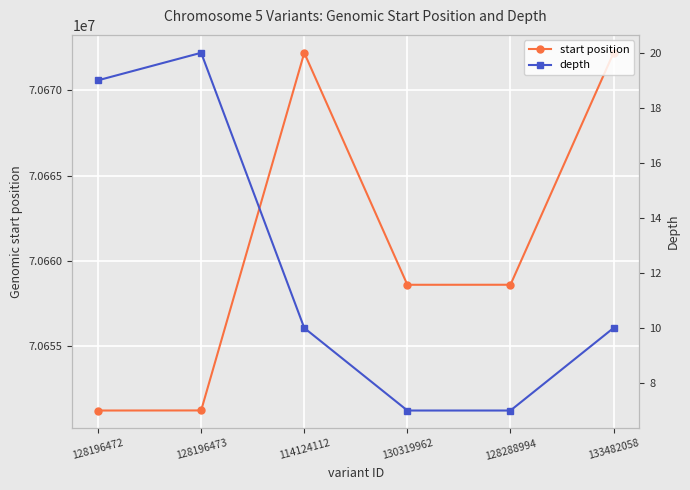

What are all the series names shown in the legend?

start position, depth